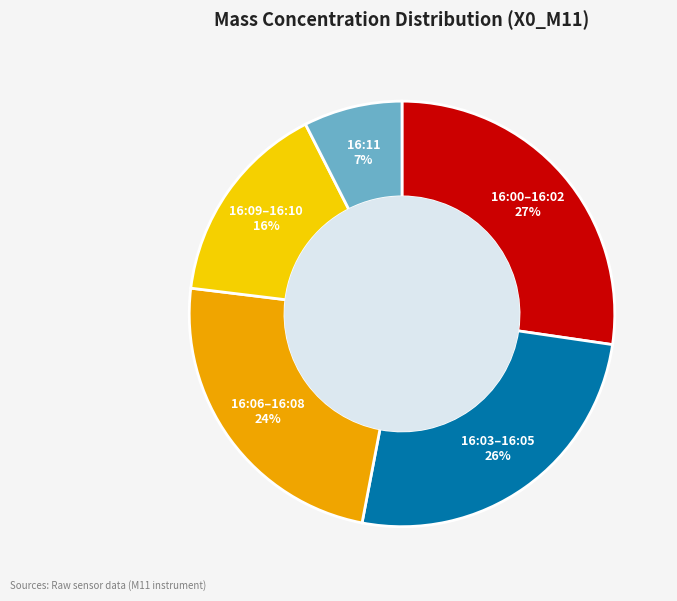

To the nearest percent, what is the difference between the largest and smallest slice percentages?

20%